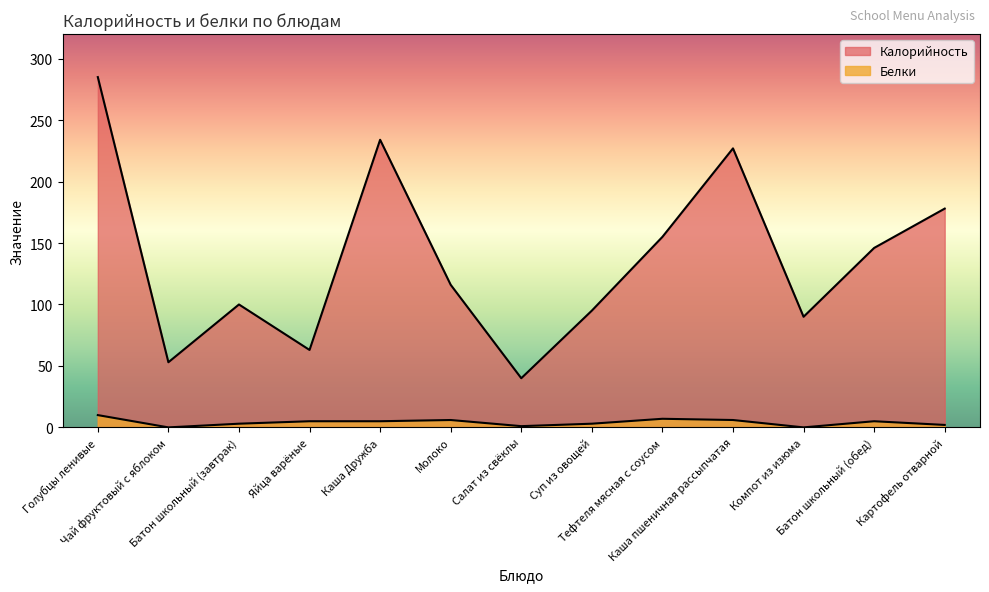

Where is the first local maximum for Калорийность?

Батон школьный (завтрак)